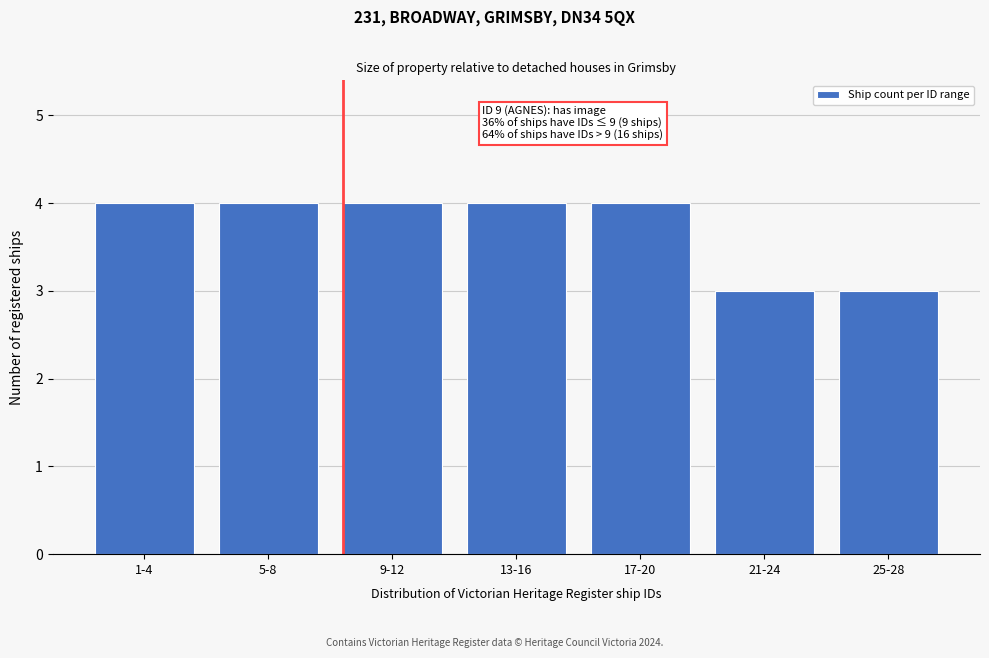

Reading left to right, list all the values displayed in this chart.

4	4	4	4	4	3	3